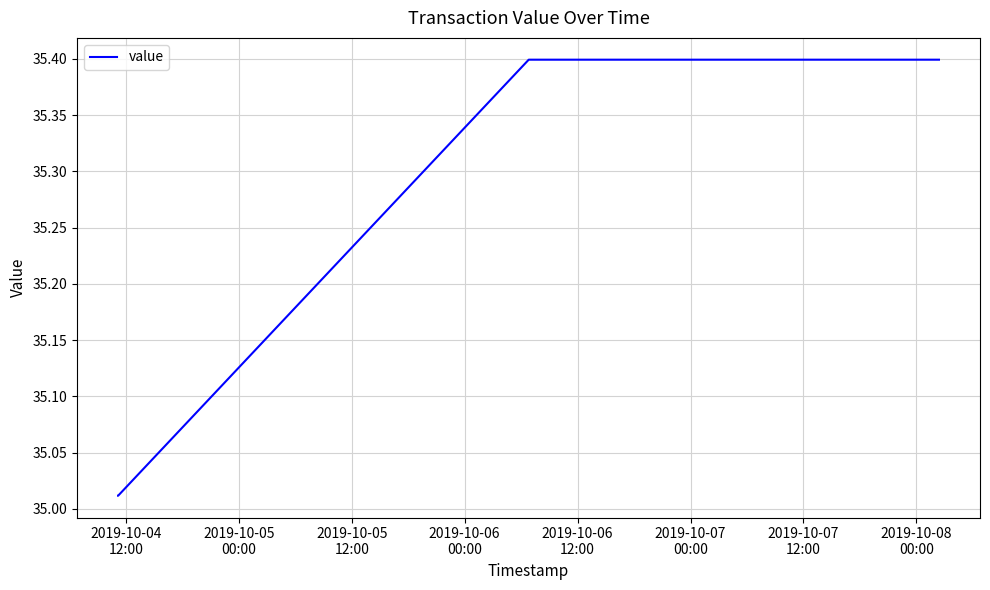

Does the chart display data point markers on the line(s)?

No